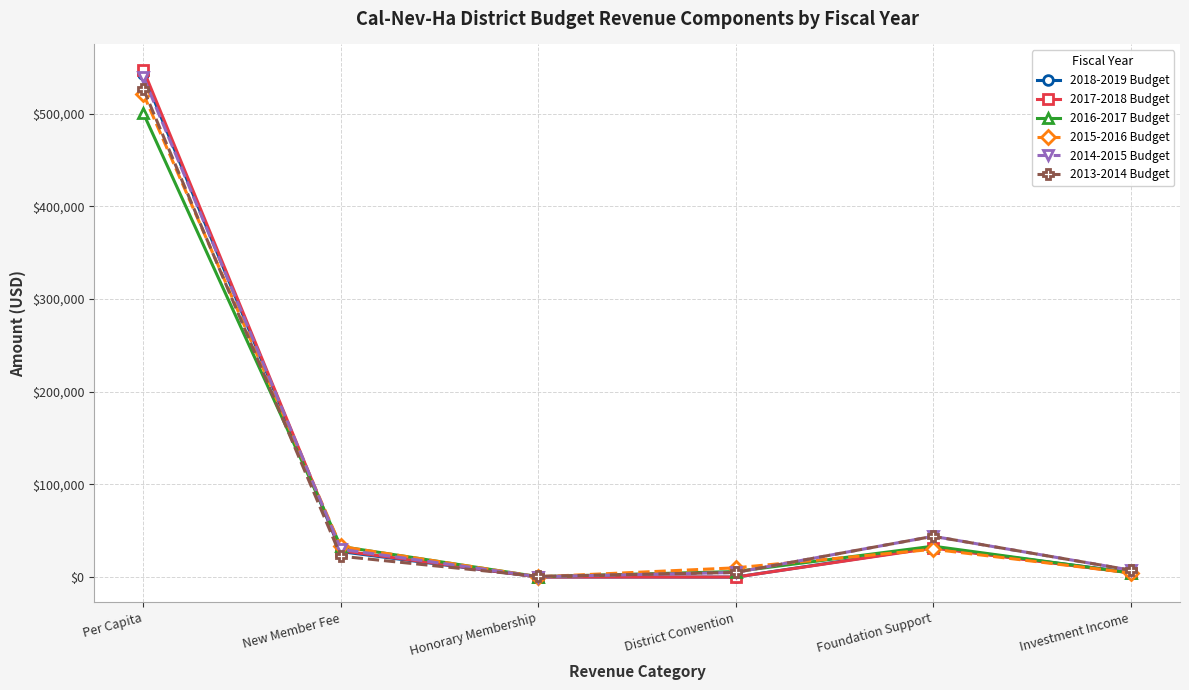

What is the label of the 4th point from the left?

District Convention